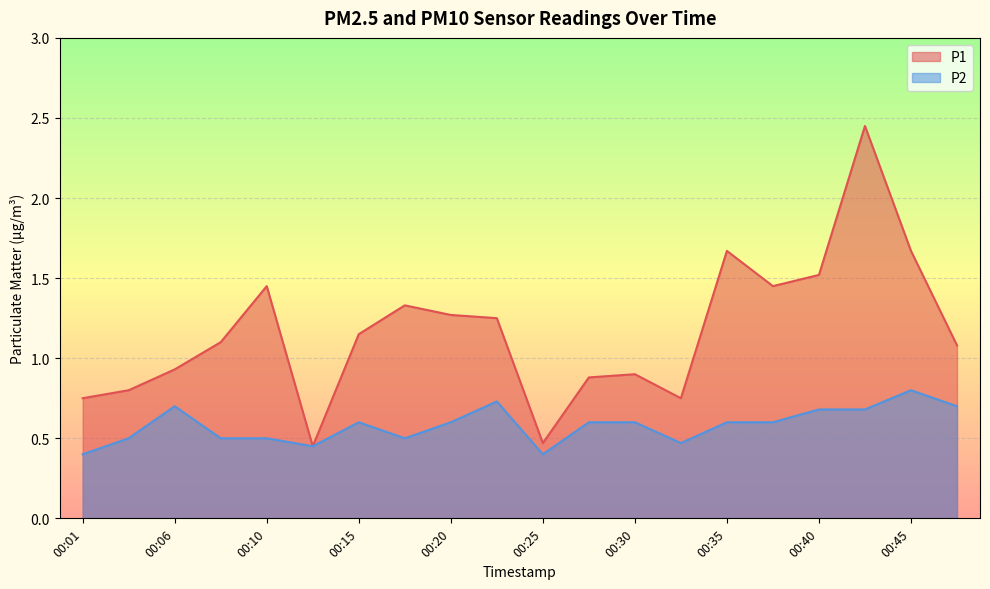

Where is the first local minimum for P1?

00:13